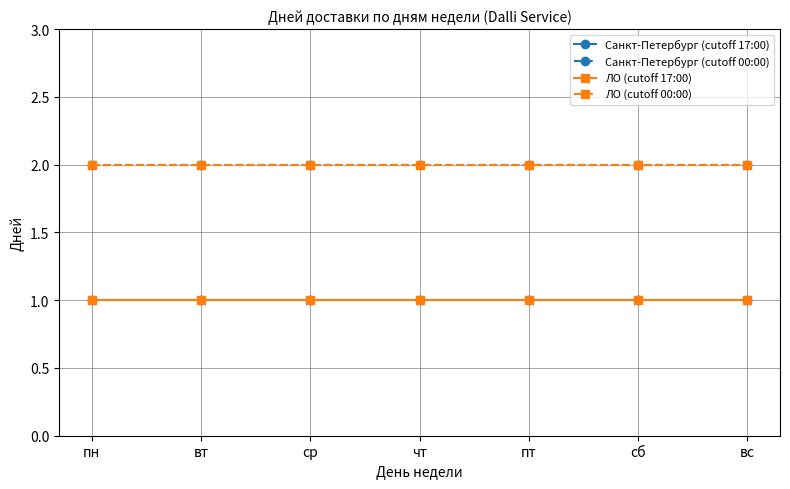

Which category has the highest value in the Санкт-Петербург (cutoff 00:00) series?

пн